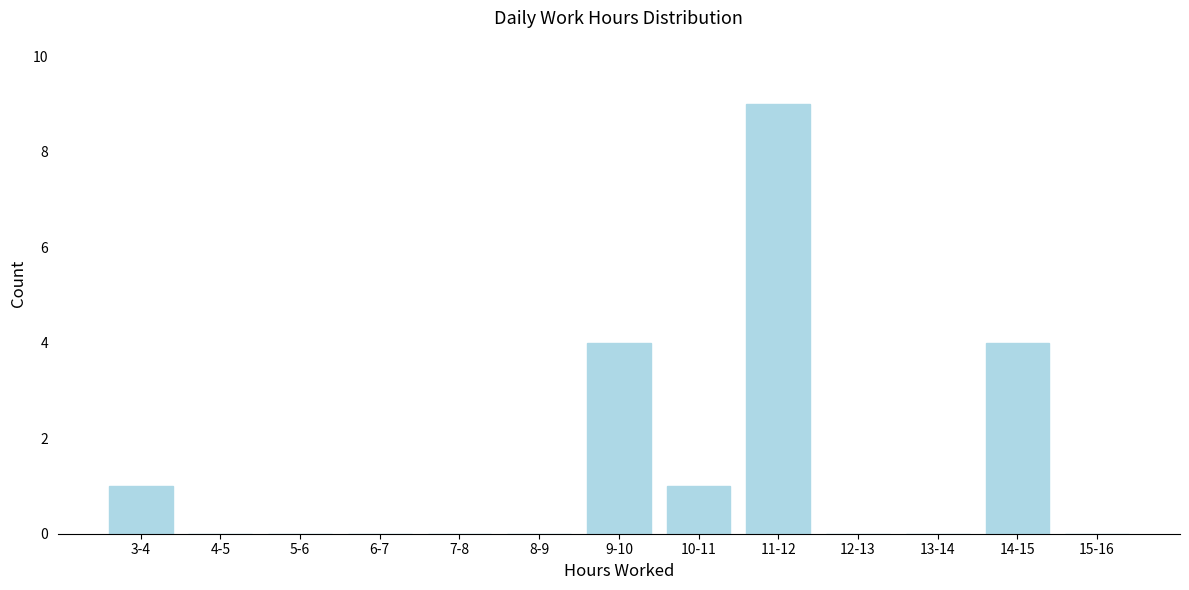

Reading left to right, what are all the values shown in this chart?

3-4=1	4-5=0	5-6=0	6-7=0	7-8=0	8-9=0	9-10=4	10-11=1	11-12=9	12-13=0	13-14=0	14-15=4	15-16=0